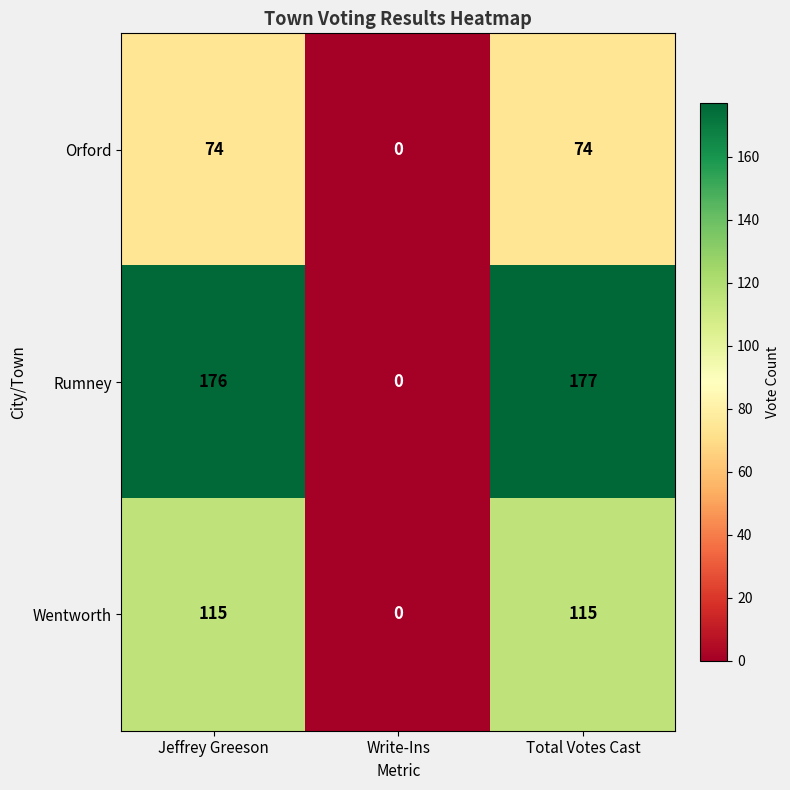

Reading right to left, extract all data points from this chart.

Orford: 74	0	74
Rumney: 177	0	176
Wentworth: 115	0	115